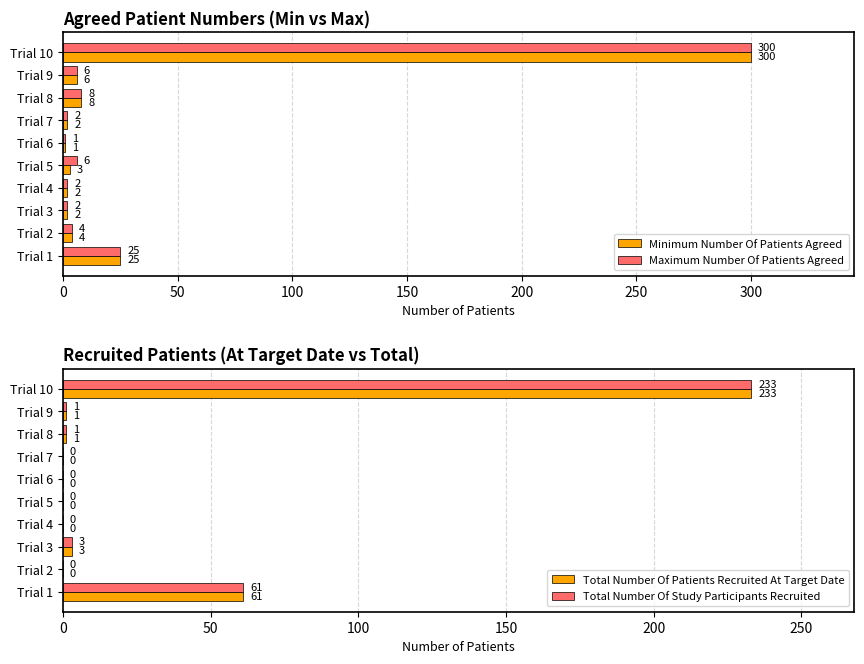

The value of Total Number Of Study Participants Recruited at Trial 4 is 0. True or false?

True